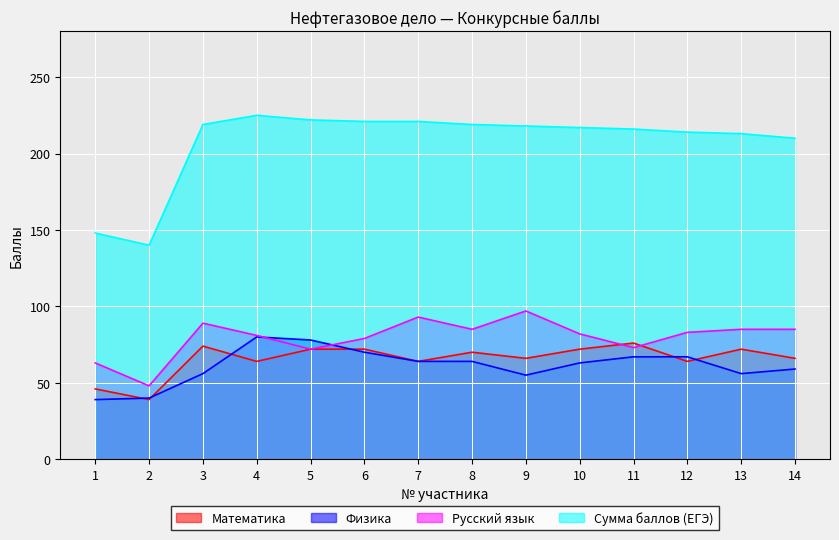

Is the value of Сумма баллов (ЕГЭ) at 14 greater than the value of Русский язык at 5?

Yes